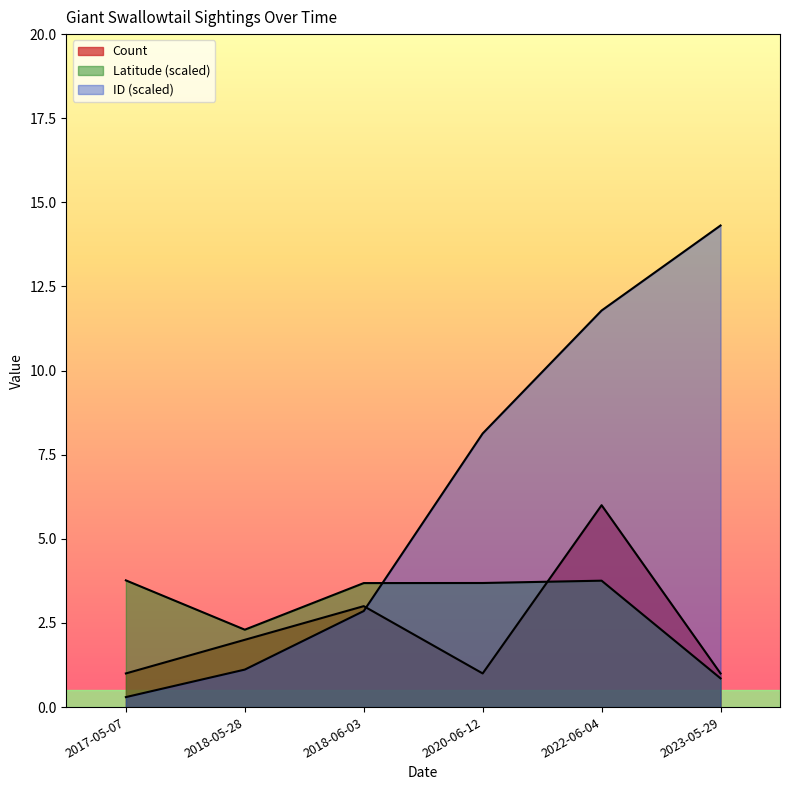

Reading left to right, transcribe all the data shown in this chart.

Count: 2017-05-07=1.0	2018-05-28=2.0	2018-06-03=3.0	2020-06-12=1.0	2022-06-04=6.0	2023-05-29=1.0
Latitude: 2017-05-07=3.8	2018-05-28=2.3	2018-06-03=3.7	2020-06-12=3.7	2022-06-04=3.8	2023-05-29=0.9
ID: 2017-05-07=0.3	2018-05-28=1.1	2018-06-03=2.9	2020-06-12=8.1	2022-06-04=11.8	2023-05-29=14.3